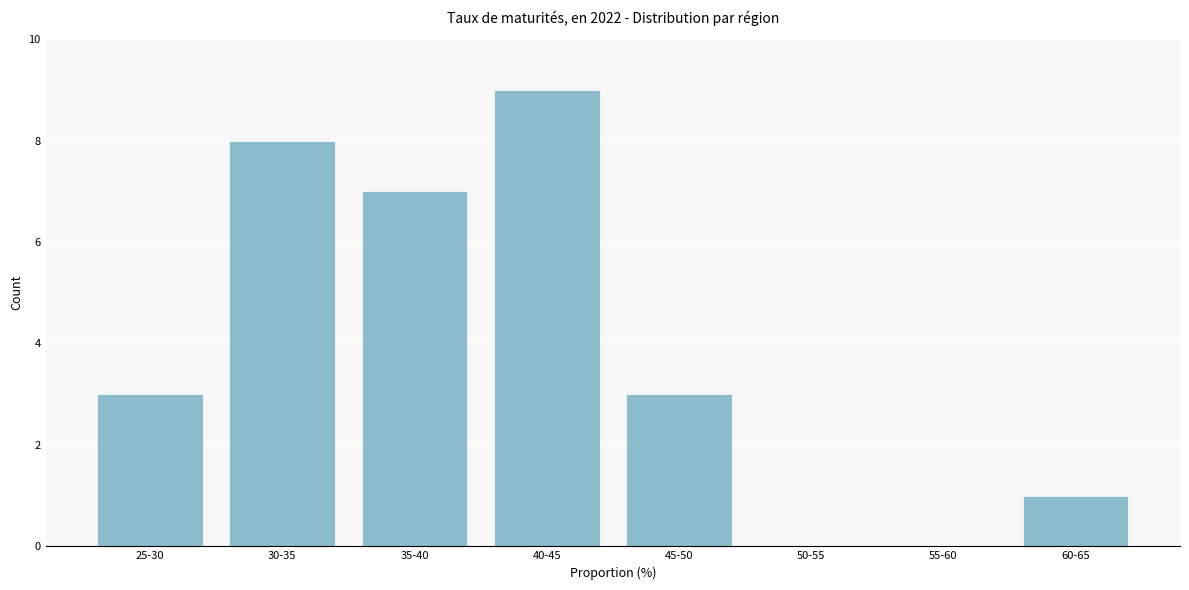

Reading left to right, what are all the values shown in this chart?

25-30=3	30-35=8	35-40=7	40-45=9	45-50=3	50-55=0	55-60=0	60-65=1